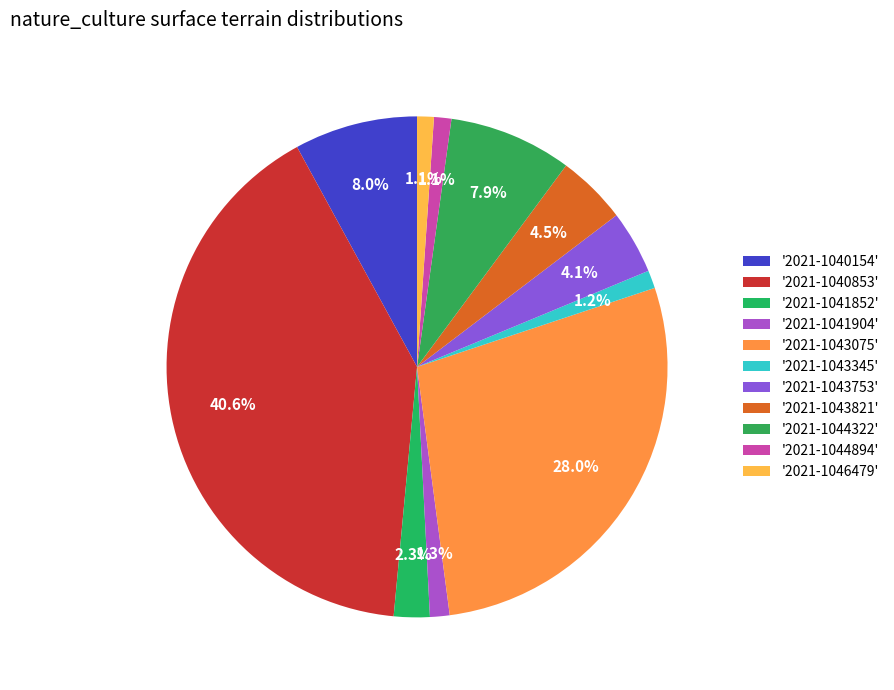

To the nearest percent, what is the difference between the largest and smallest slice percentages?

39%